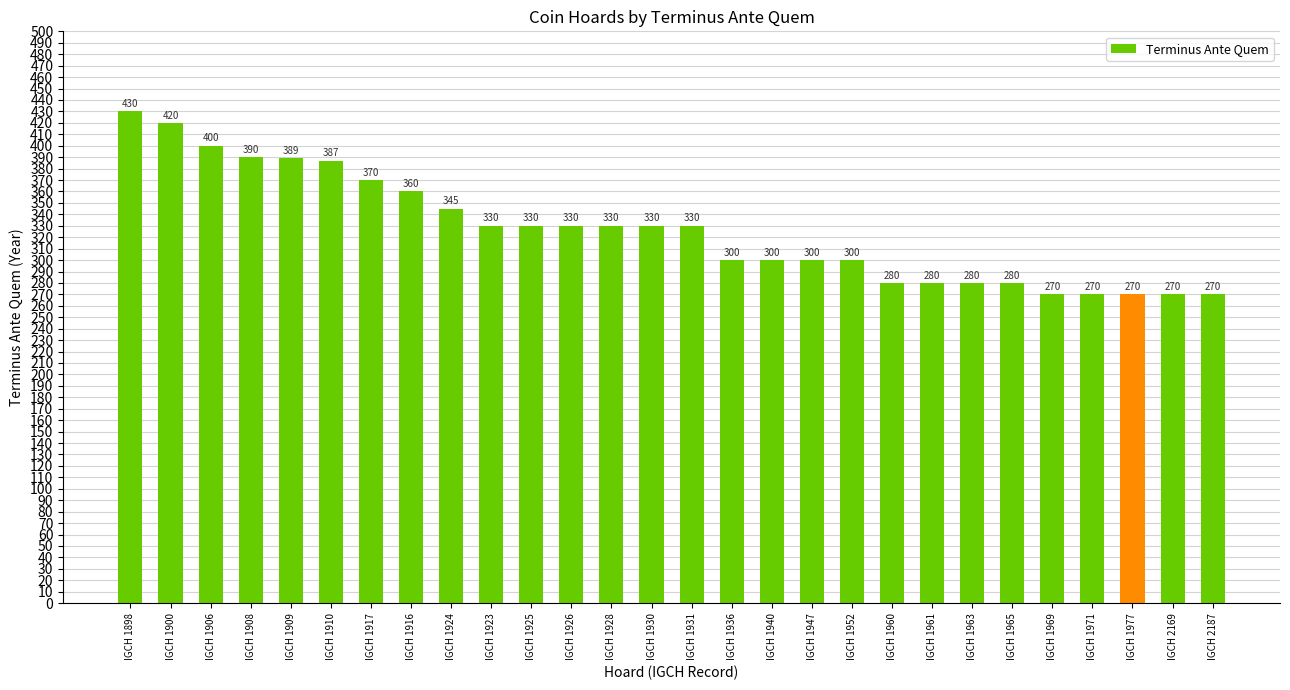

Reading left to right, what are all the values shown in this chart?

430	420	400	390	389	387	370	360	345	330	330	330	330	330	330	300	300	300	300	280	280	280	280	270	270	270	270	270